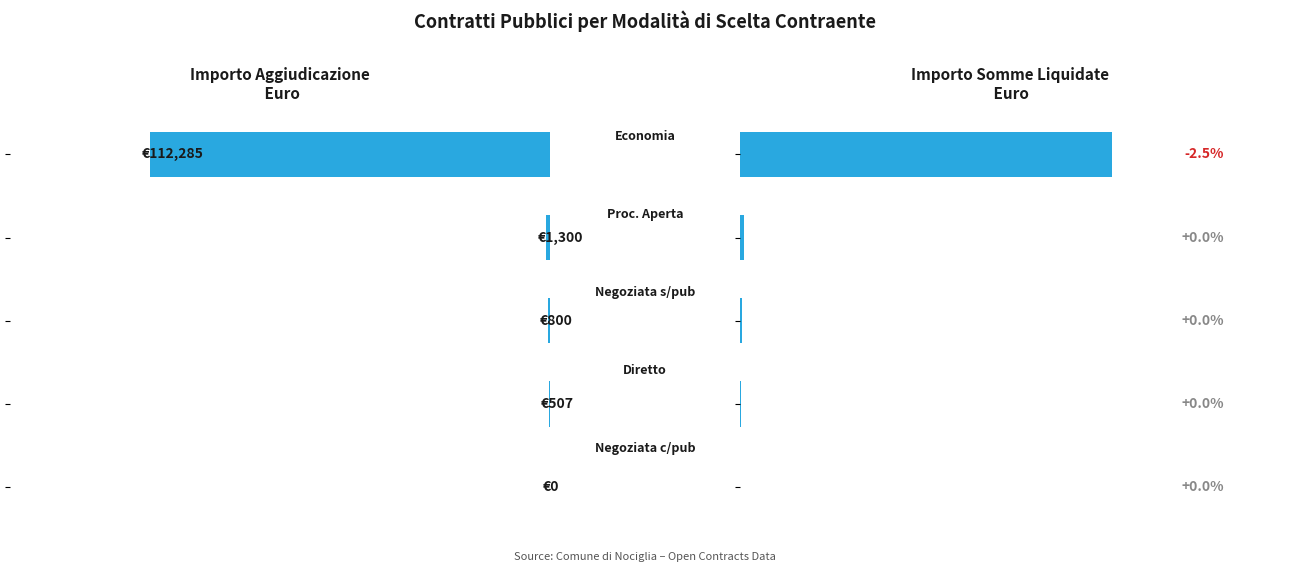

Reading left to right, extract all data points from this chart.

importoAggiudicazione: 0=112285.1	20000=1300.0	40000=800.0	60000=507.0	80000=0.0
importoSommeLiquidate: 0=109524.5	20000=1300.0	40000=800.0	60000=507.0	80000=0.0